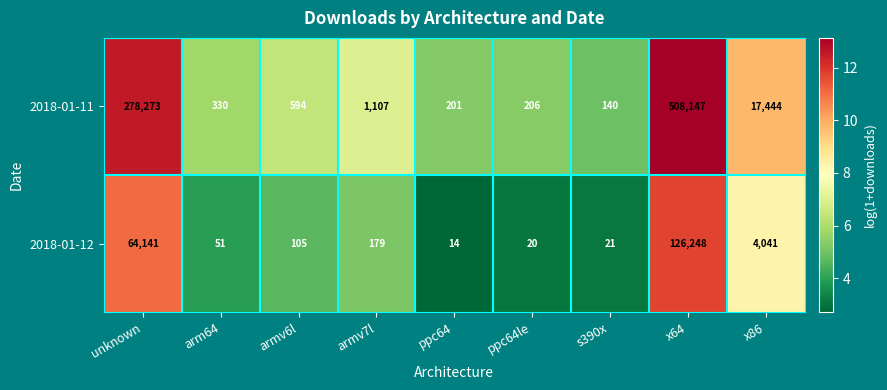

At which category is the sum across all series the highest?

x64